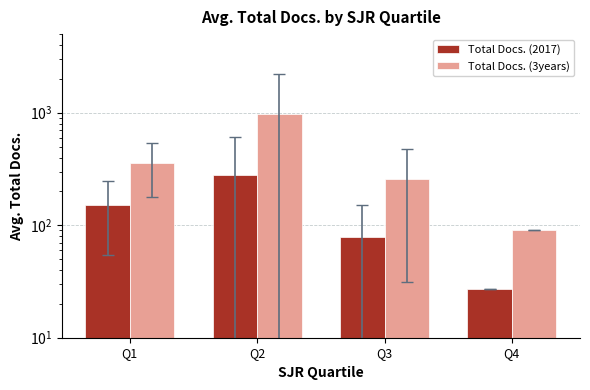

What is the spread (max minus min) of values at Q2?

687.9